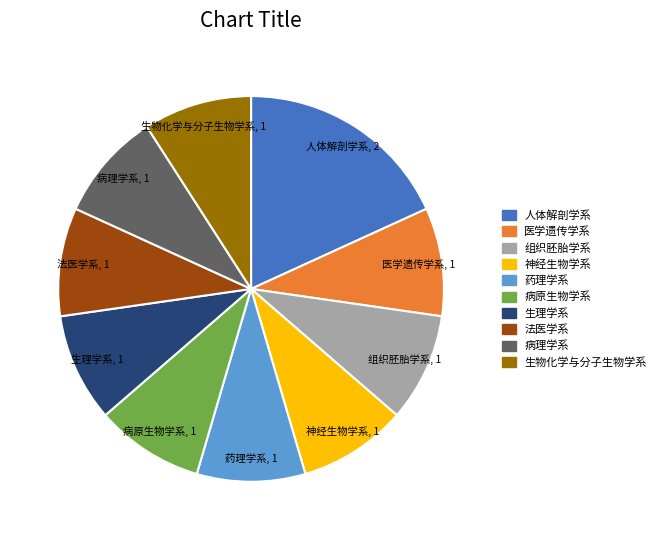

Approximately how many times larger is the value at 病原生物学系 compared to 神经生物学系?

1.0